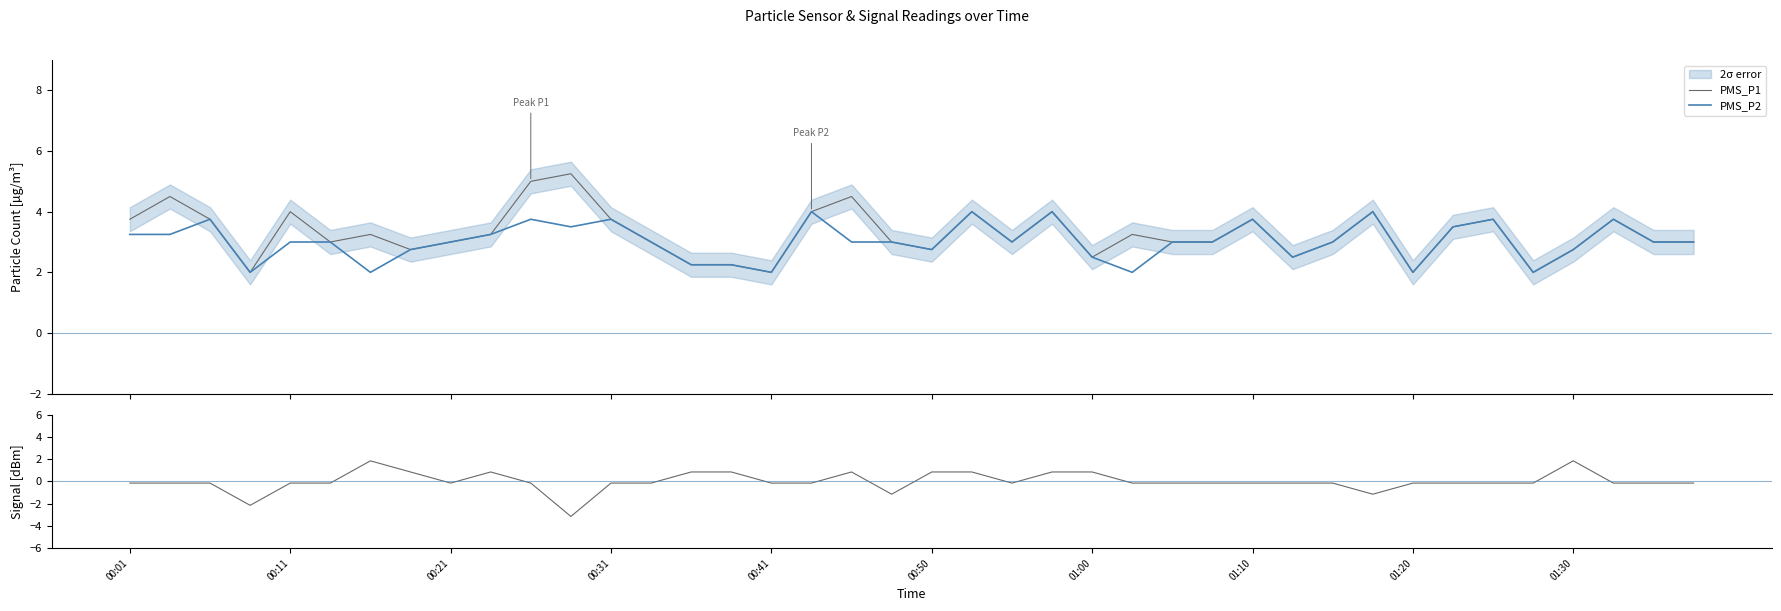

What is the average value of the PMS_P2 series?

3.0